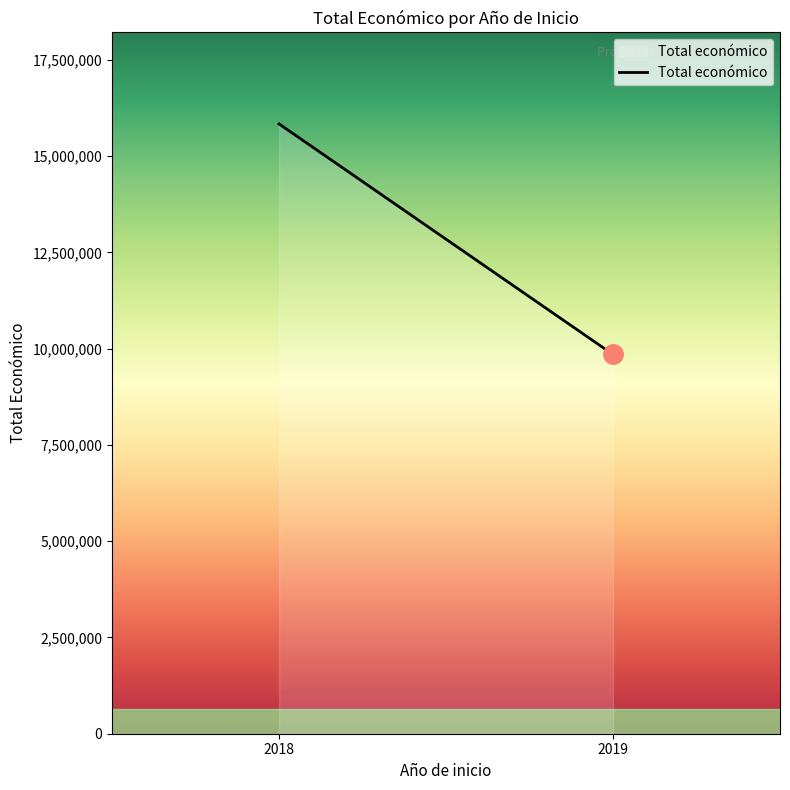

What is the maximum value shown in the chart?

15835800.0